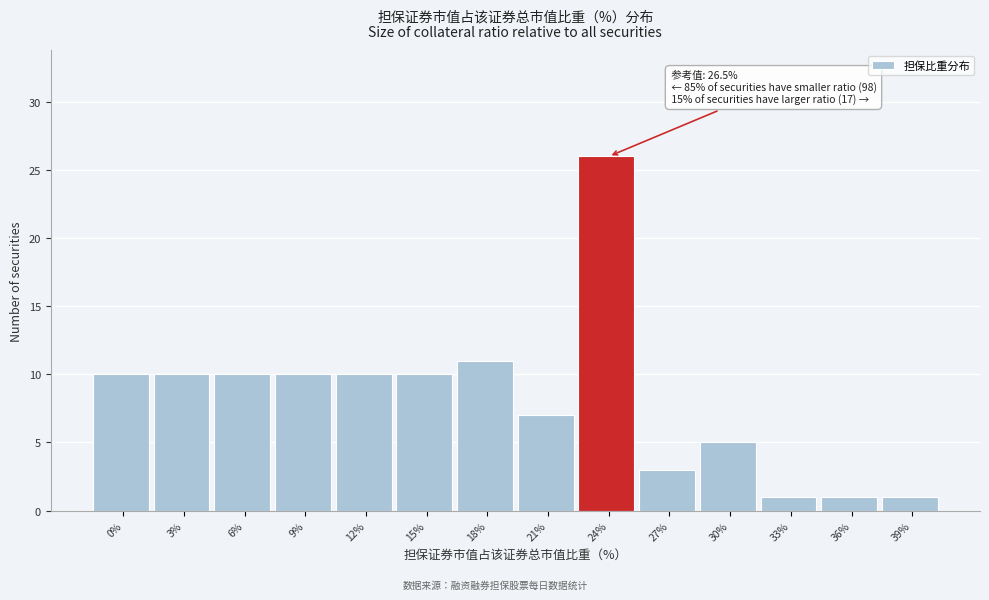

Reading right to left, transcribe all the data shown in this chart.

1	1	1	5	3	26	7	11	10	10	10	10	10	10